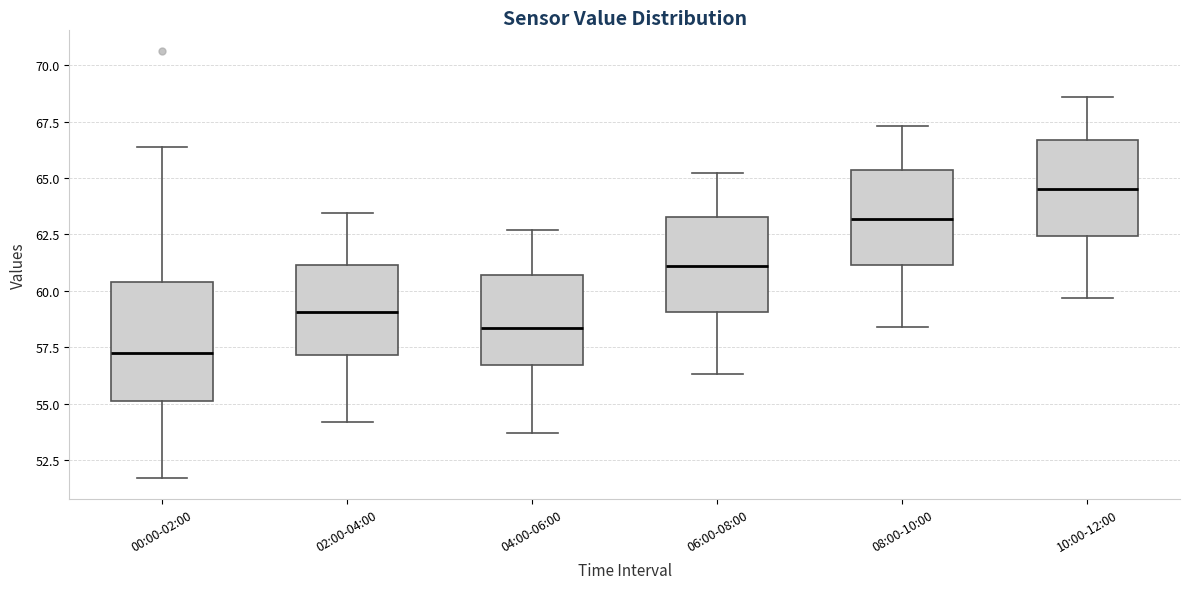

Reading left to right, transcribe this box plot: for each box, give where its median line is, the range the box spans, and where its two whiskers end, as read against the y-axis. The values are not printed on the chart, so give them approximately, as read against the axis.

00:00-02:00: median 57.5, box 55.0 to 60.5, whiskers 51.5 to 66.5
02:00-04:00: median 59.0, box 57.0 to 61.0, whiskers 54.0 to 63.5
04:00-06:00: median 58.5, box 56.5 to 60.5, whiskers 53.5 to 62.5
06:00-08:00: median 61.0, box 59.0 to 63.5, whiskers 56.5 to 65.0
08:00-10:00: median 63.0, box 61.0 to 65.5, whiskers 58.5 to 67.5
10:00-12:00: median 64.5, box 62.5 to 66.5, whiskers 59.5 to 68.5